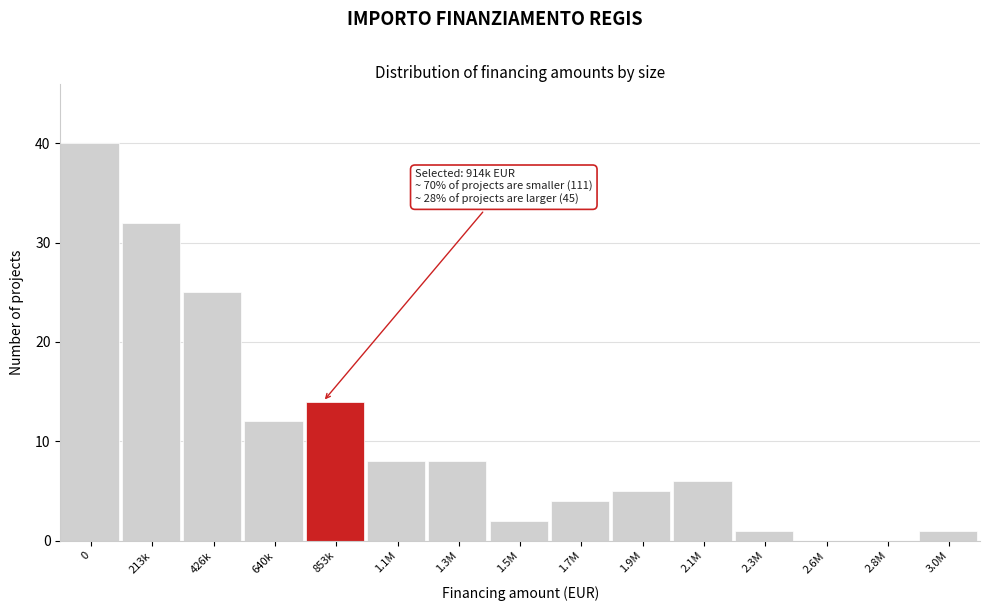

Reading left to right, extract all data points from this chart.

0=40	213k=32	426k=25	640k=12	853k=14	1.1M=8	1.3M=8	1.5M=2	1.7M=4	1.9M=5	2.1M=6	2.3M=1	2.6M=0	2.8M=0	3.0M=1